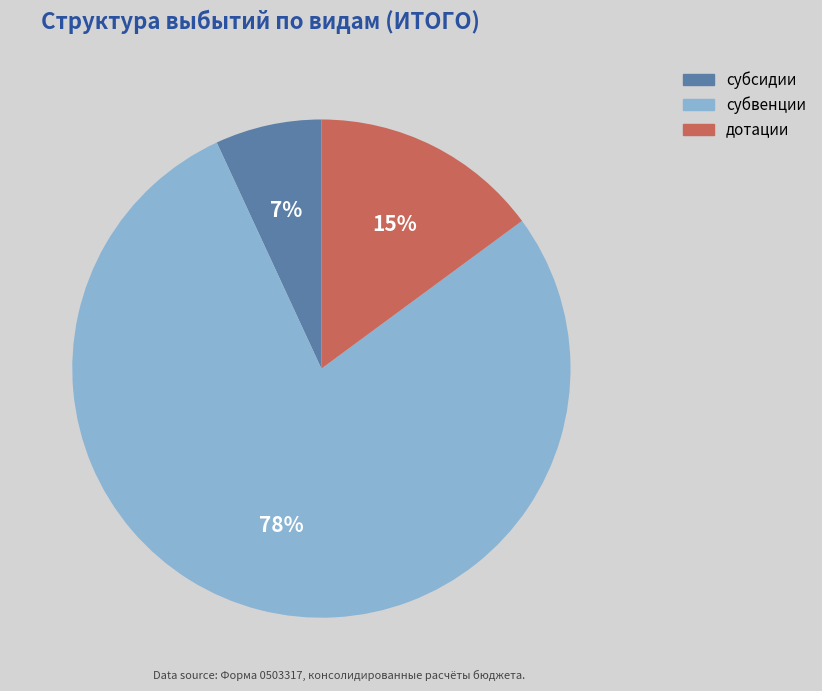

Which has a higher value, субсидии or дотации?

дотации